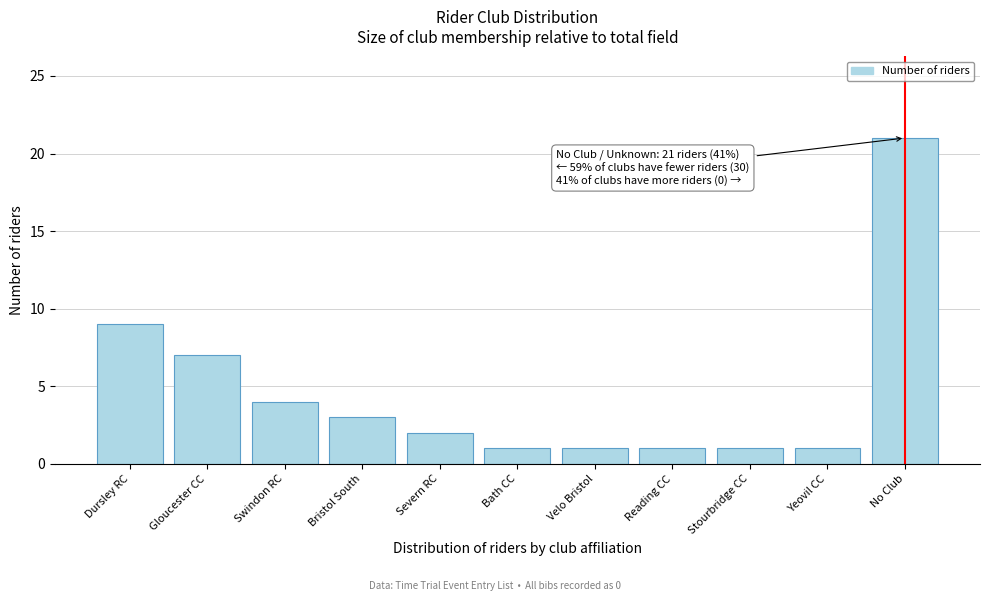

Reading right to left, transcribe all the data shown in this chart.

21	1	1	1	1	1	2	3	4	7	9